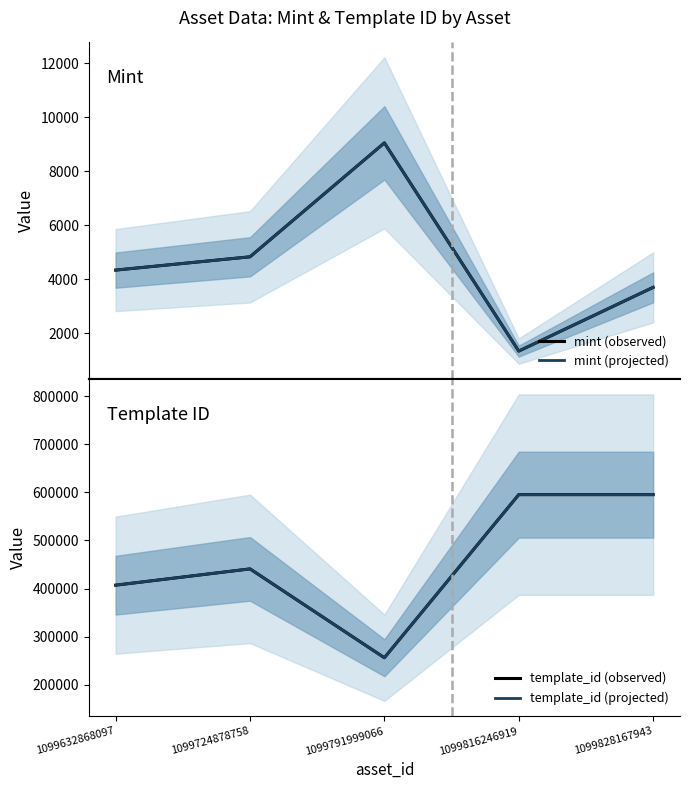

What is the average value of the mint (projected) series?

4654.8